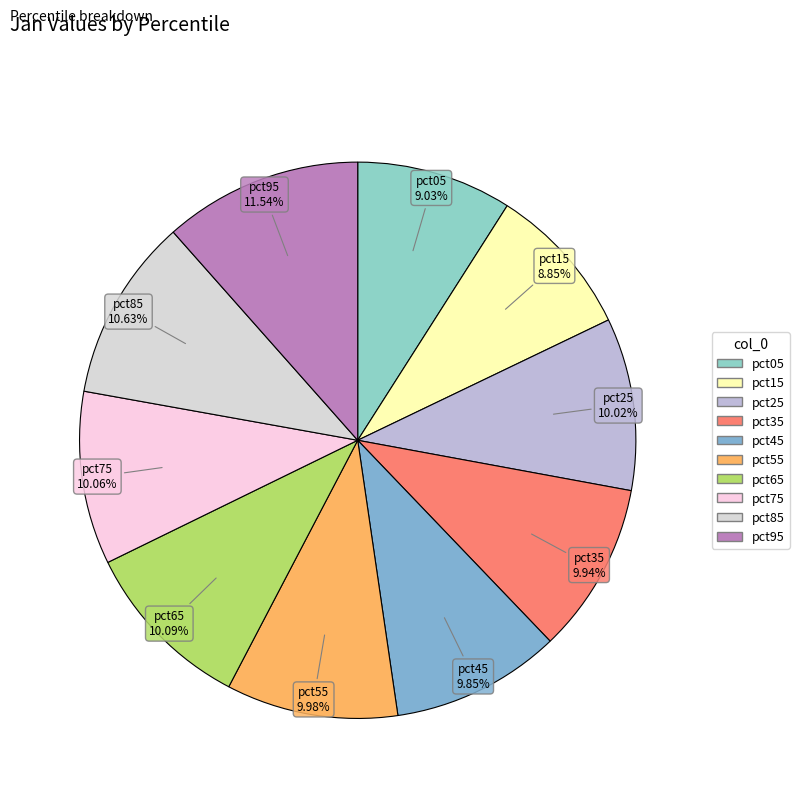

To the nearest percent, what portion does pct75 represent?

10%